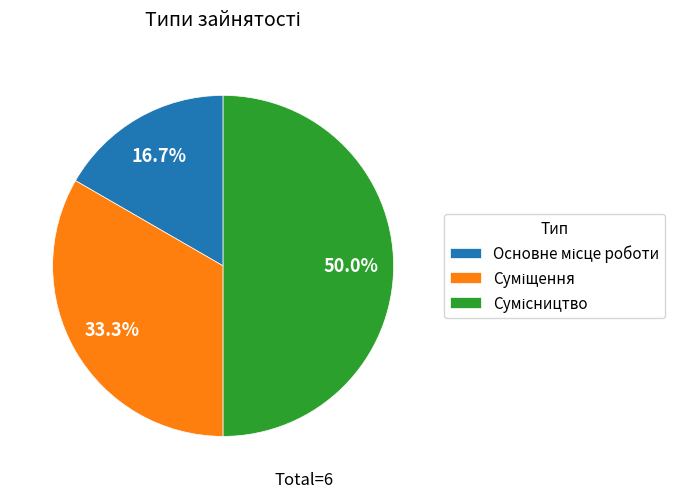

Does any single category account for the majority?

No